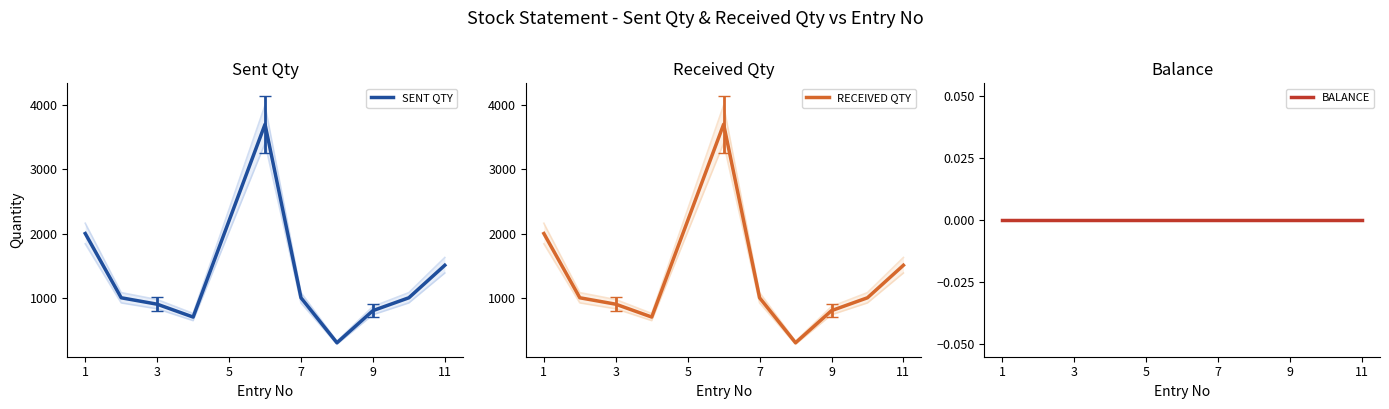

The value of SENT QTY at 5 is 1177. True or false?

False